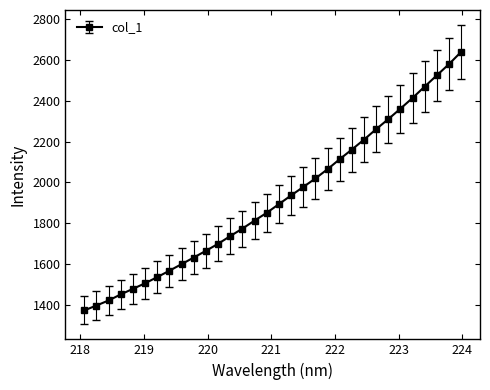

What is the sum of all values?

61426.6